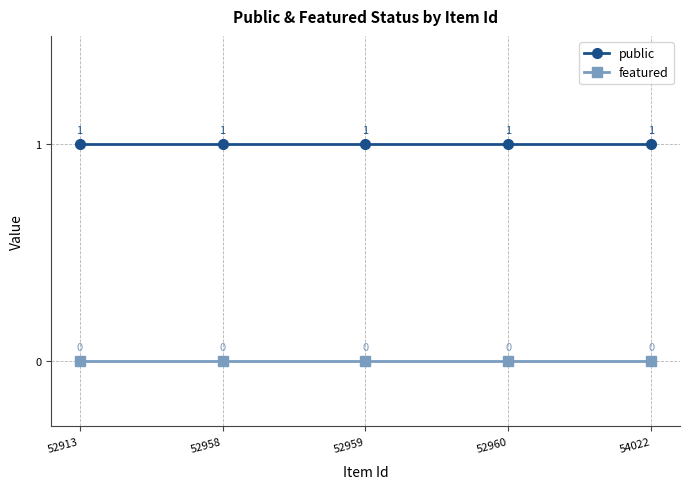

Reading right to left, what are all the values shown in this chart?

public: 1	1	1	1	1
featured: 0	0	0	0	0